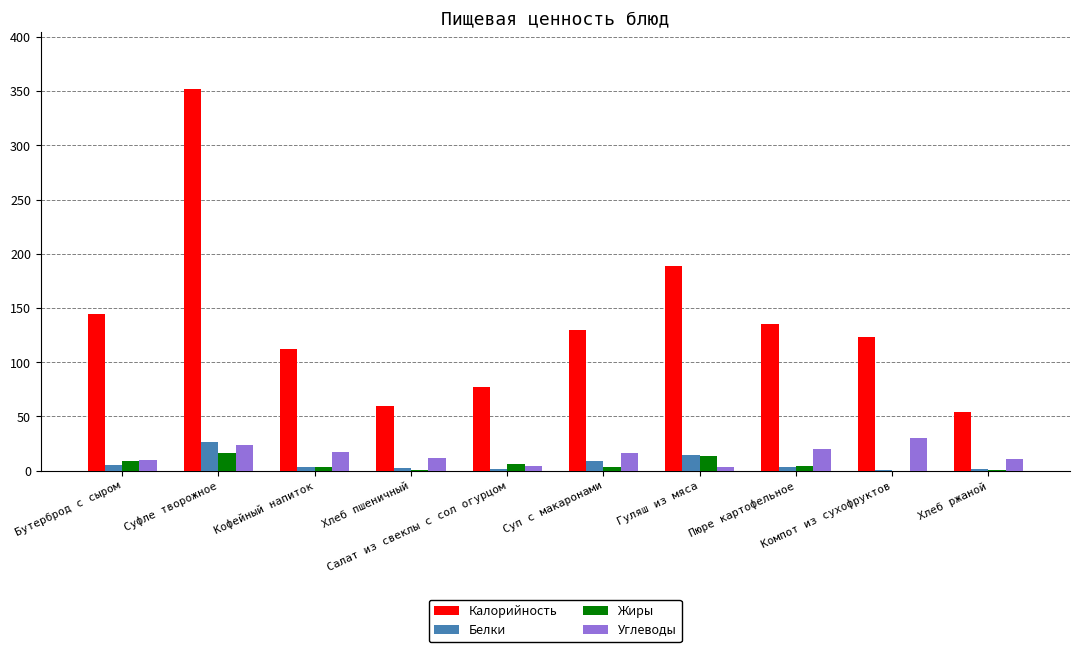

Which series has the largest range (max minus min)?

Калорийность